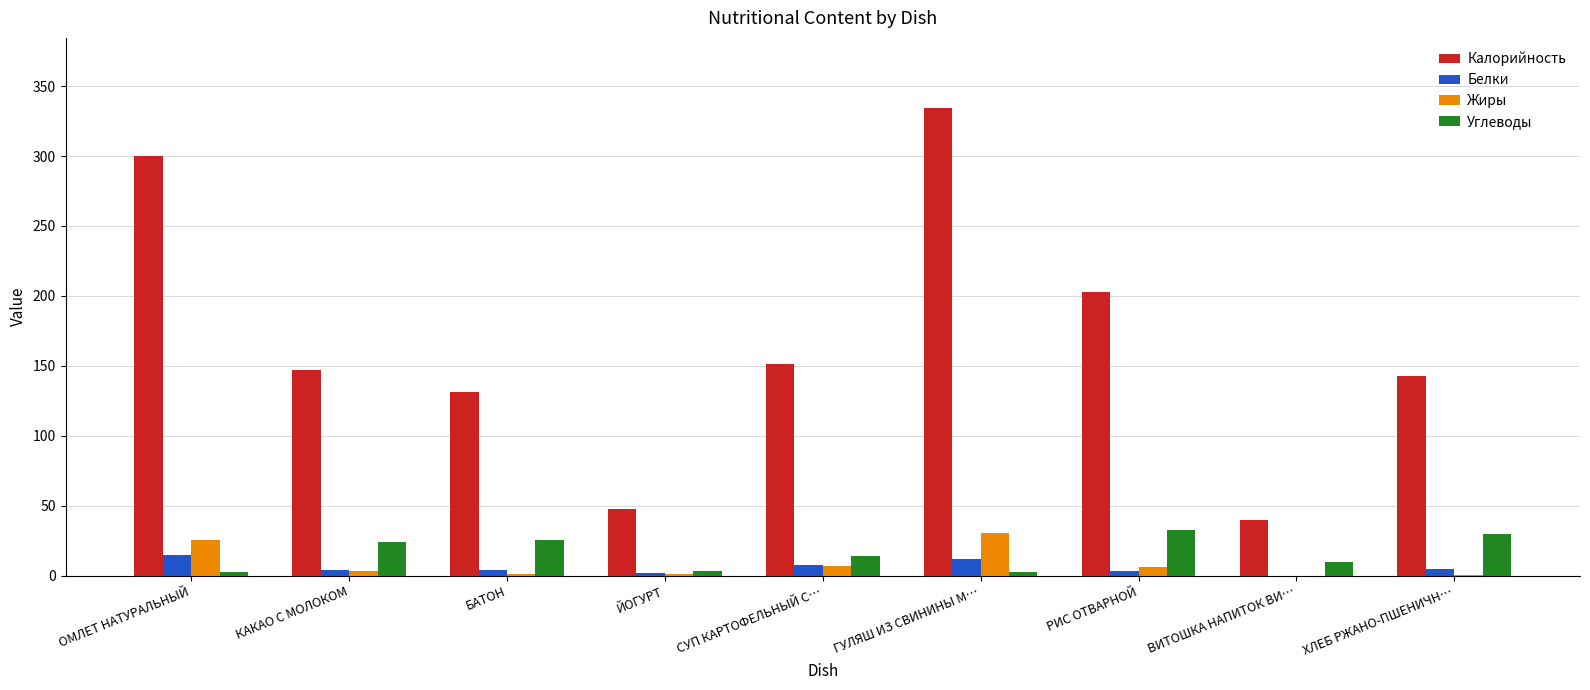

Between БАТОН and ВИТОШКА НАПИТОК ВИ…, which series saw the biggest shift?

Калорийность